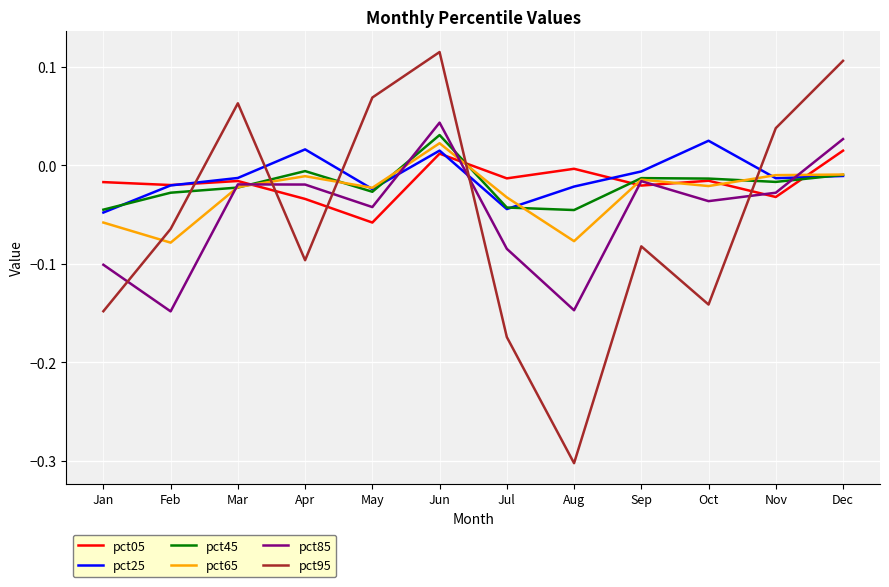

What is the difference between the maximum and second lowest values in the pct85 series?

0.2